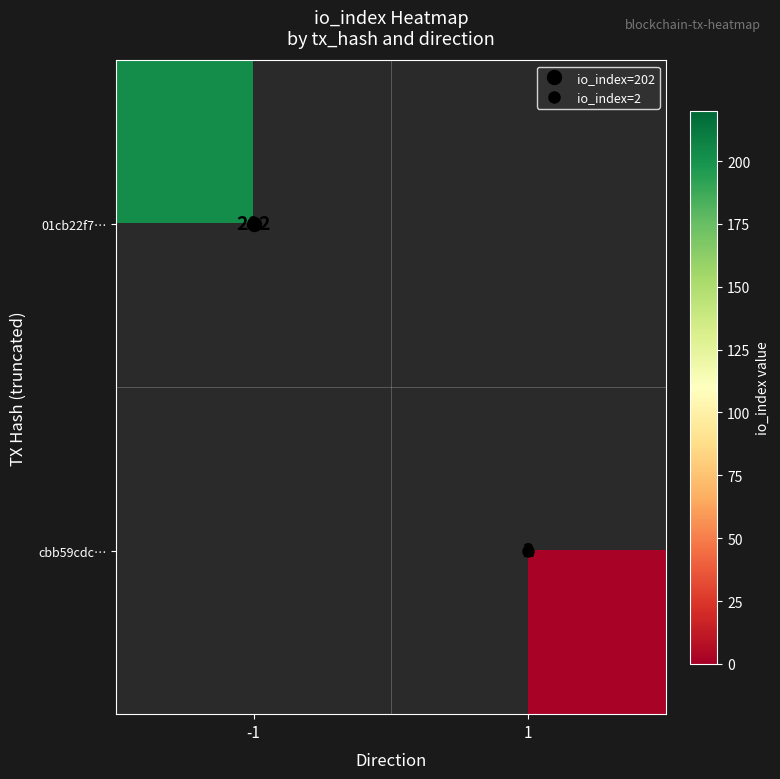

Rank the series by their average value, from lowest to highest.

01cb22f7…, cbb59cdc…